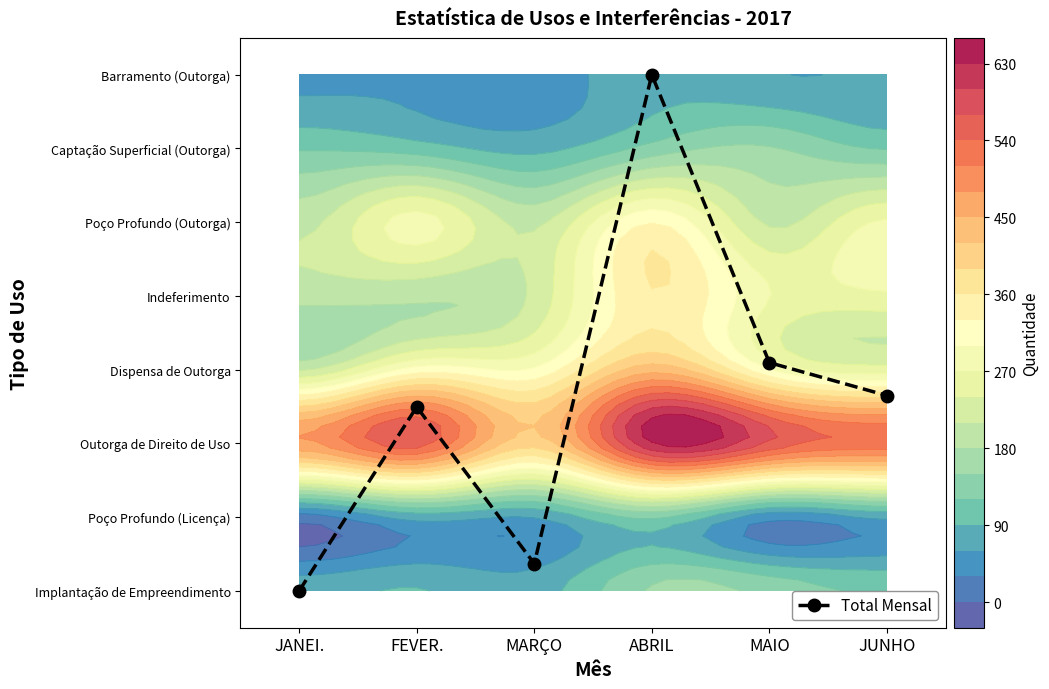

Rank the categories by value from highest to lowest.

ABRIL, MAIO, JUNHO, FEVER., MARÇO, JANEI.